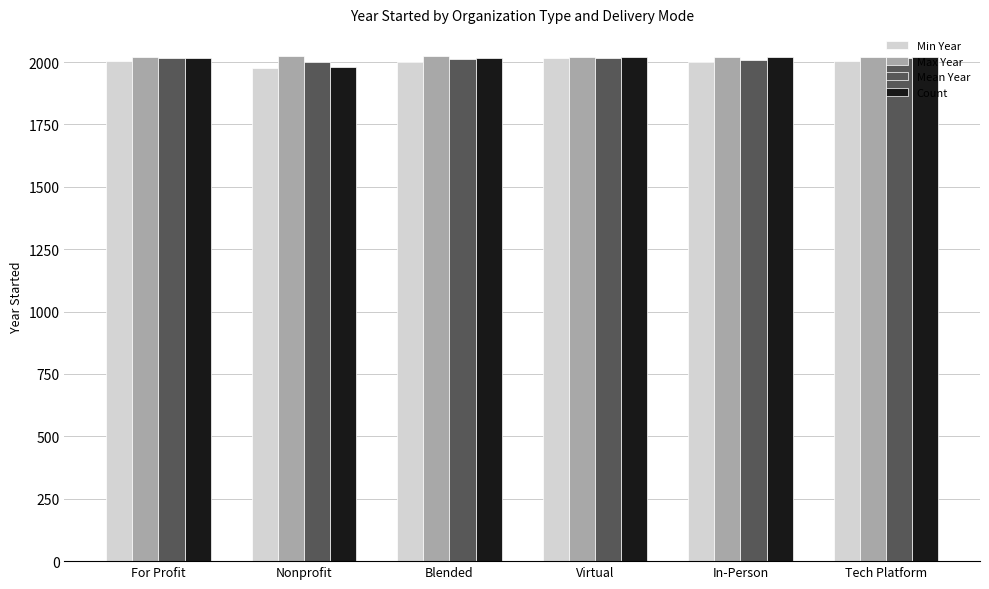

How many values in the Min Year series are below 2005?

3